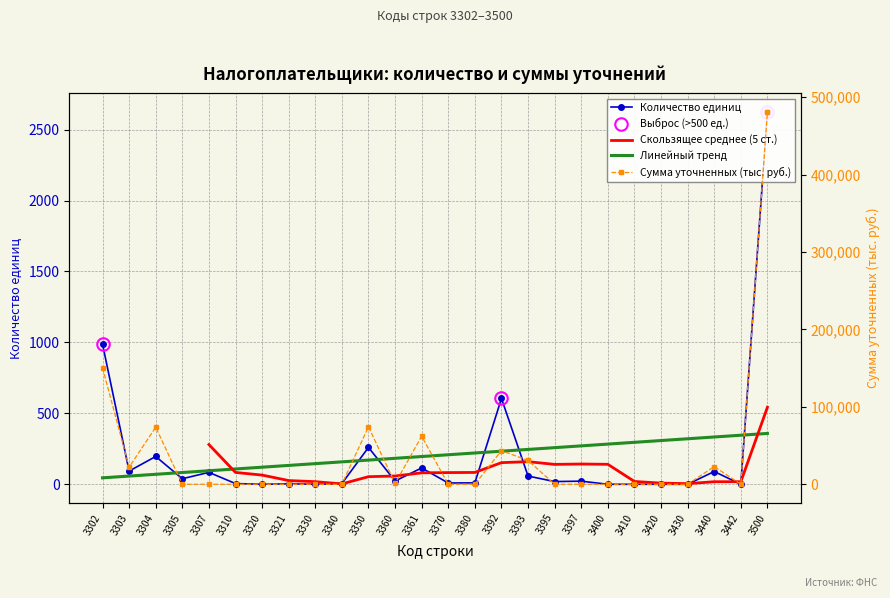

Is this an area chart (filled region under the line)?

No